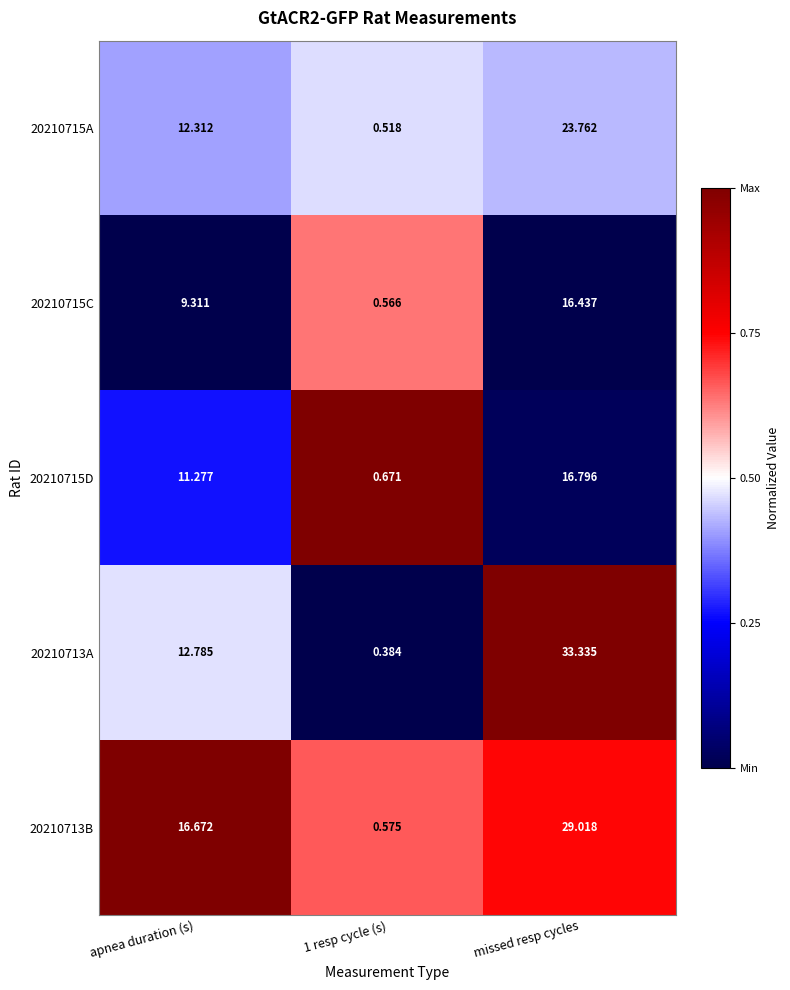

At which category is the sum across all series the highest?

missed resp cycles